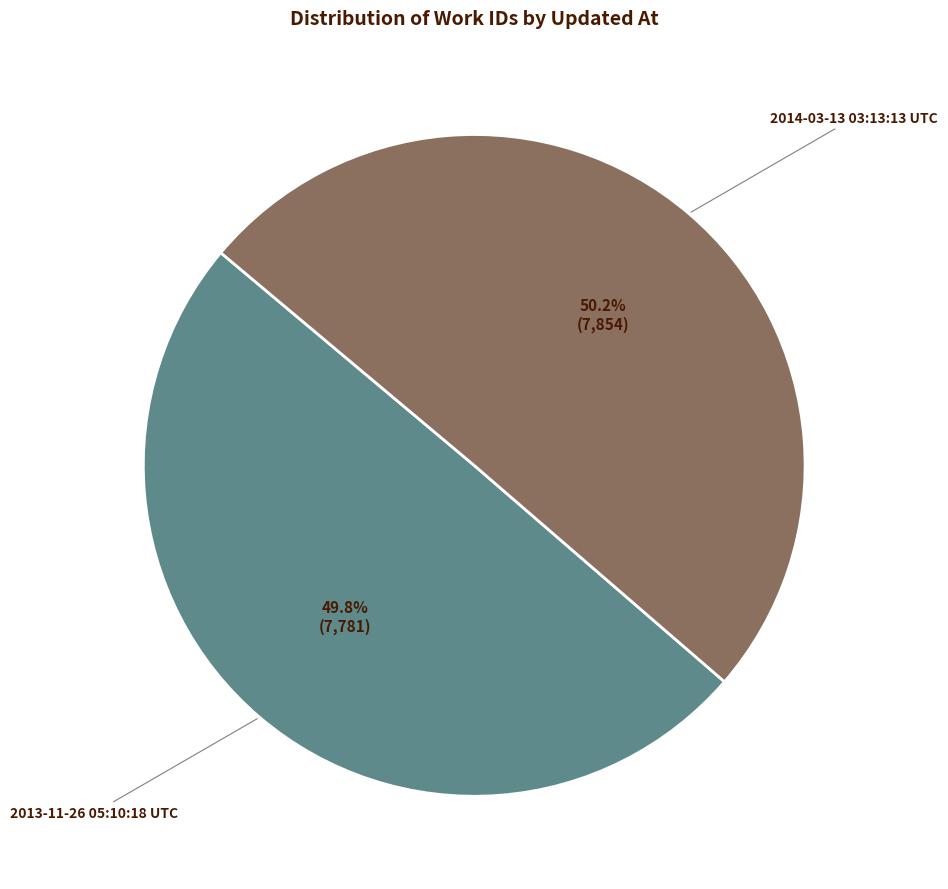

What percentage is the 2014-03-13 03:13:13 UTC slice, to the nearest percent?

50%